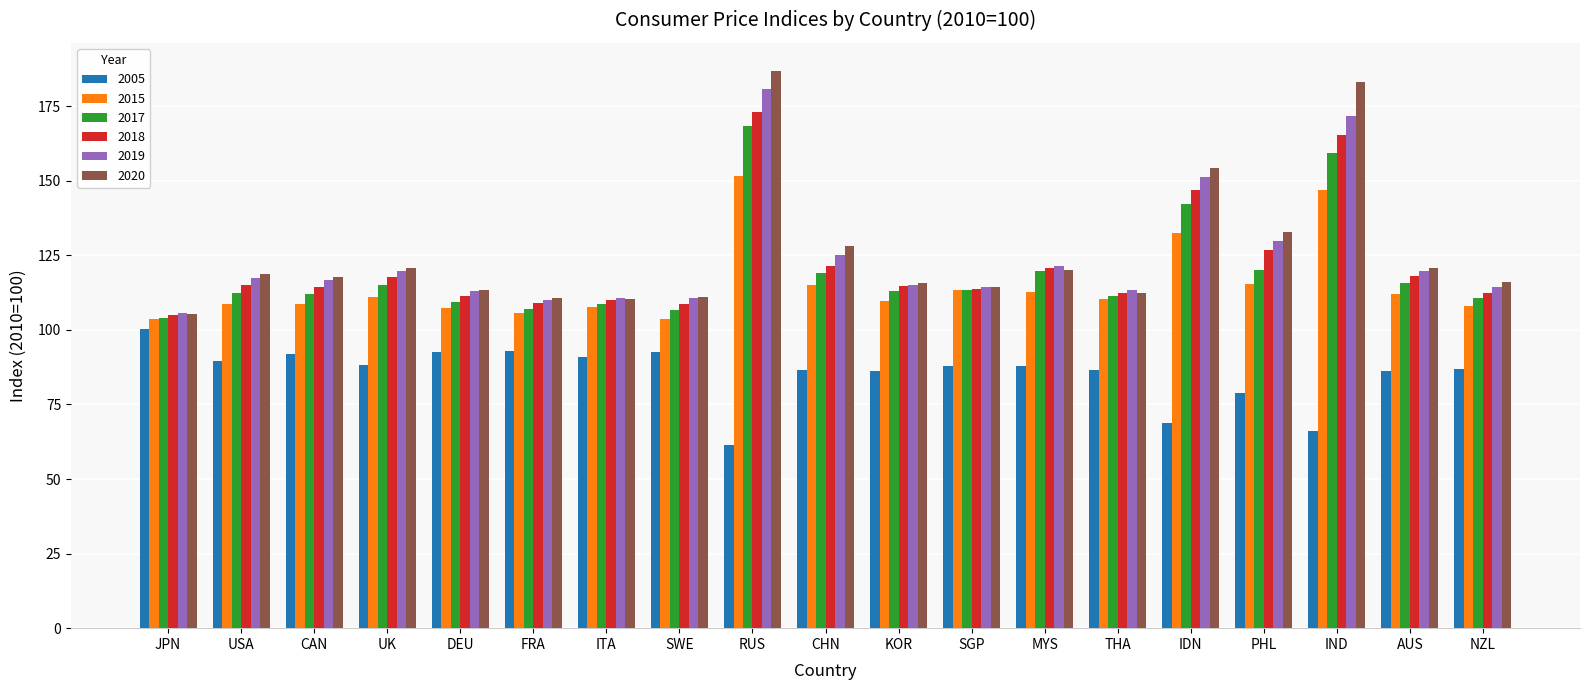

Which series has the widest spread of values?

2020